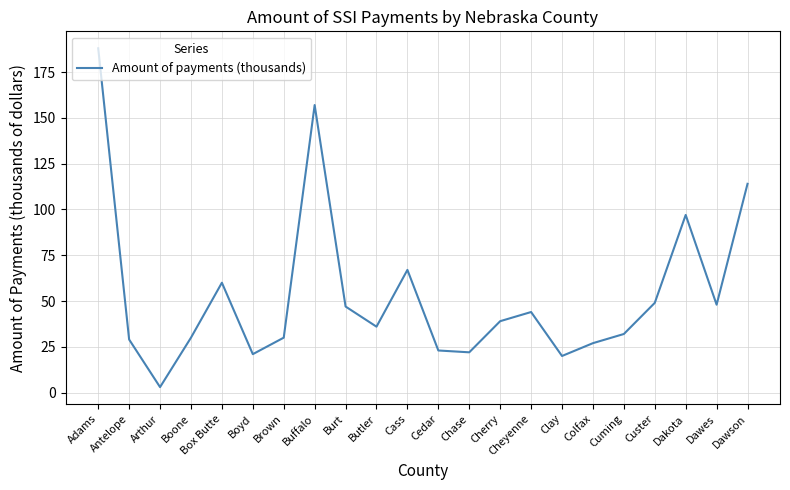

True or false: the data shows 29 at Antelope.

True